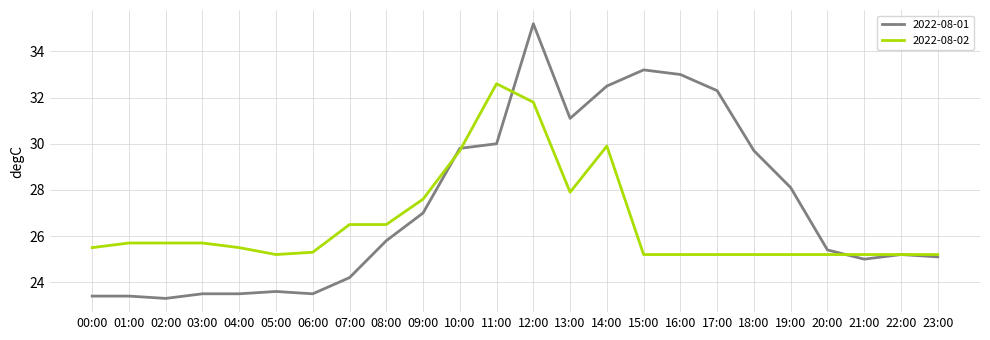

Where is 2022-08-02 nearest to the value 28?

13:00